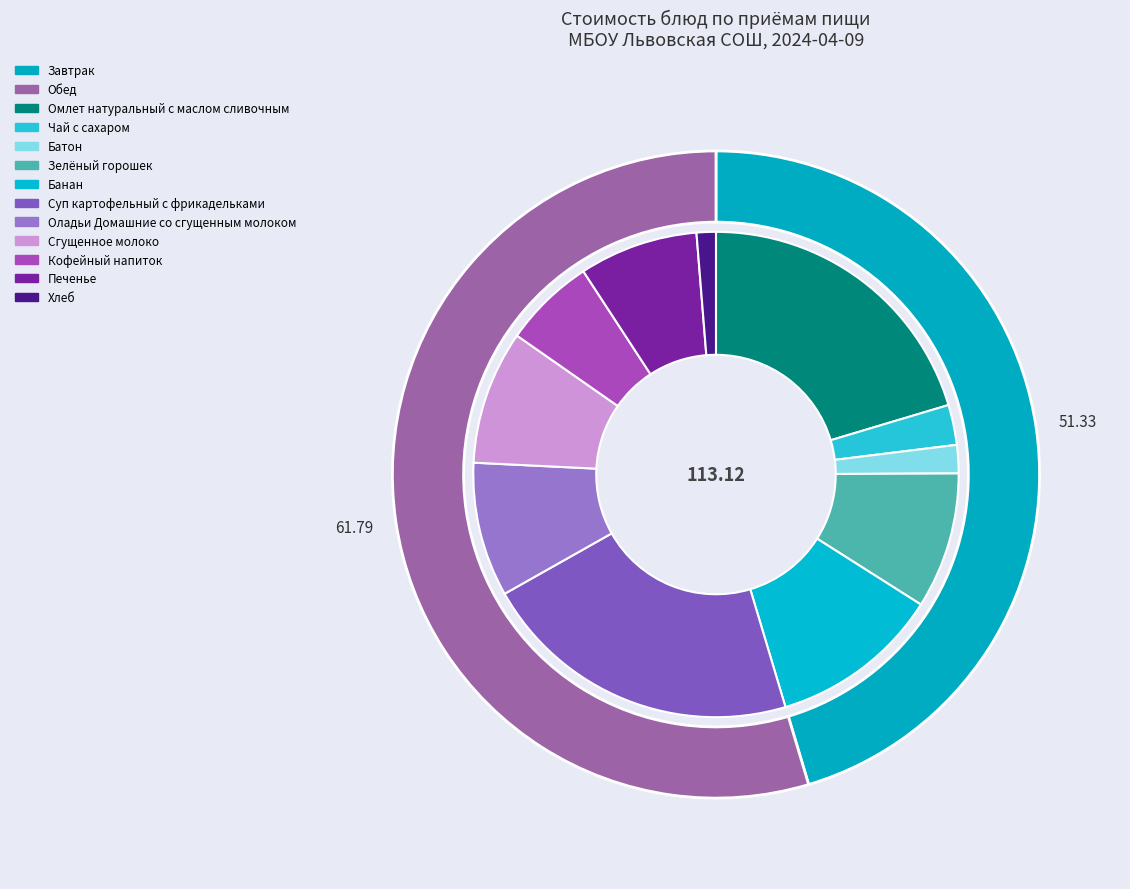

Is there any slice that represents more than half of the pie?

No